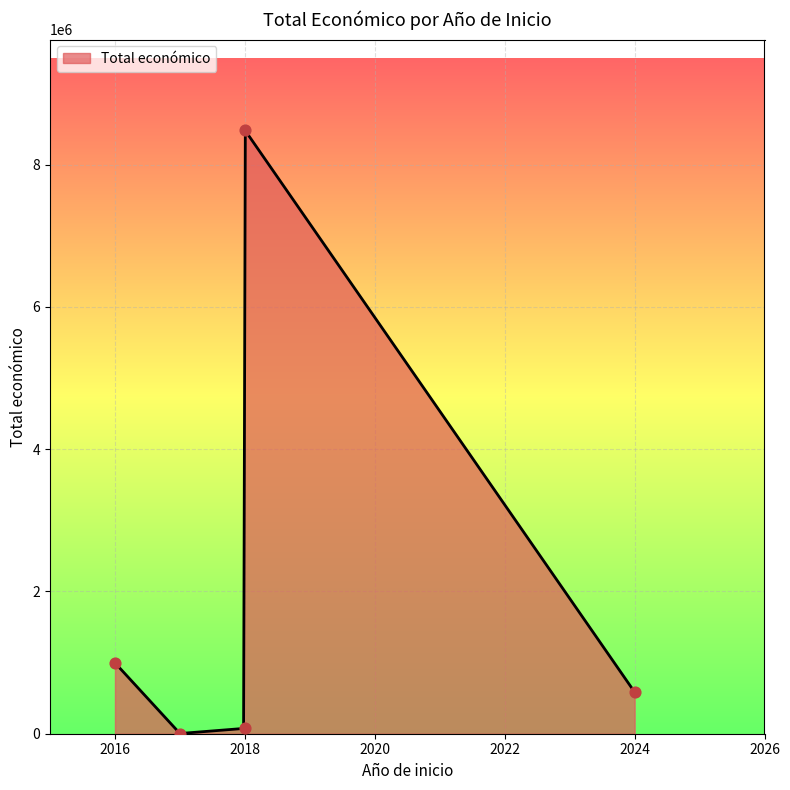

What is the change in value from 2024 to 2018?

+7899539